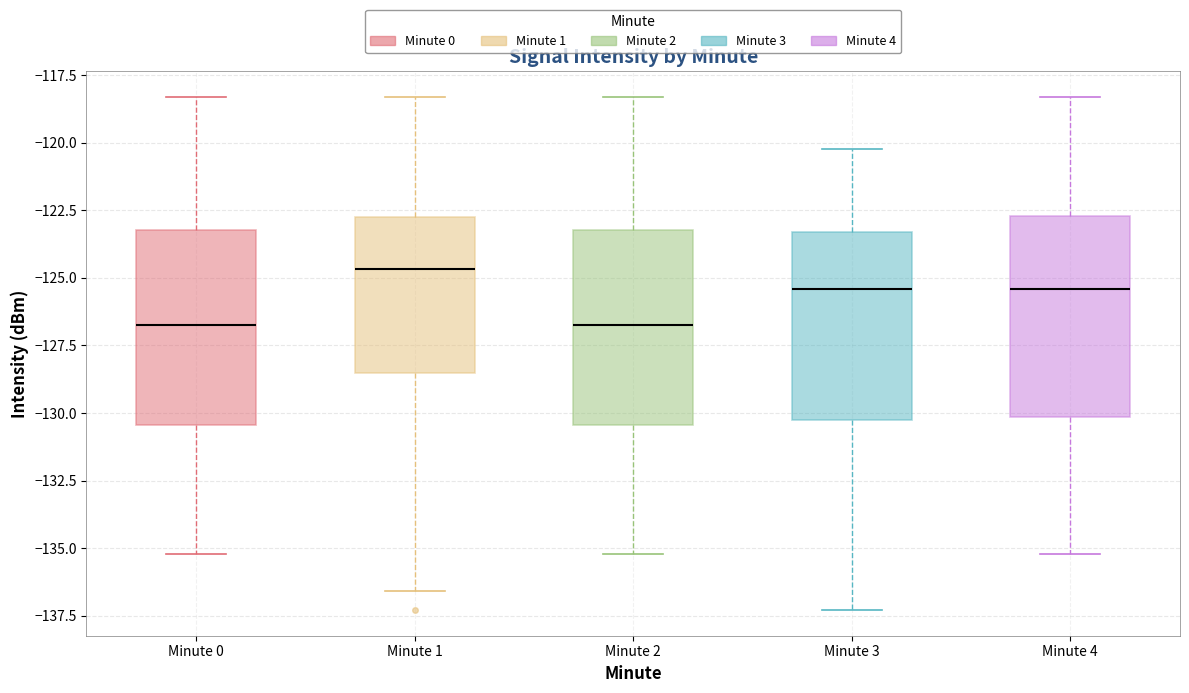

Reading left to right, transcribe this box plot: for each box, give where its median line is, the range the box spans, and where its two whiskers end, as read against the y-axis. The values are not printed on the chart, so give them approximately, as read against the axis.

Minute 0: median -126.5, box -130.5 to -123.0, whiskers -135.0 to -118.5
Minute 1: median -124.5, box -128.5 to -122.5, whiskers -136.5 to -118.5
Minute 2: median -126.5, box -130.5 to -123.0, whiskers -135.0 to -118.5
Minute 3: median -125.5, box -130.5 to -123.5, whiskers -137.5 to -120.0
Minute 4: median -125.5, box -130.0 to -122.5, whiskers -135.0 to -118.5